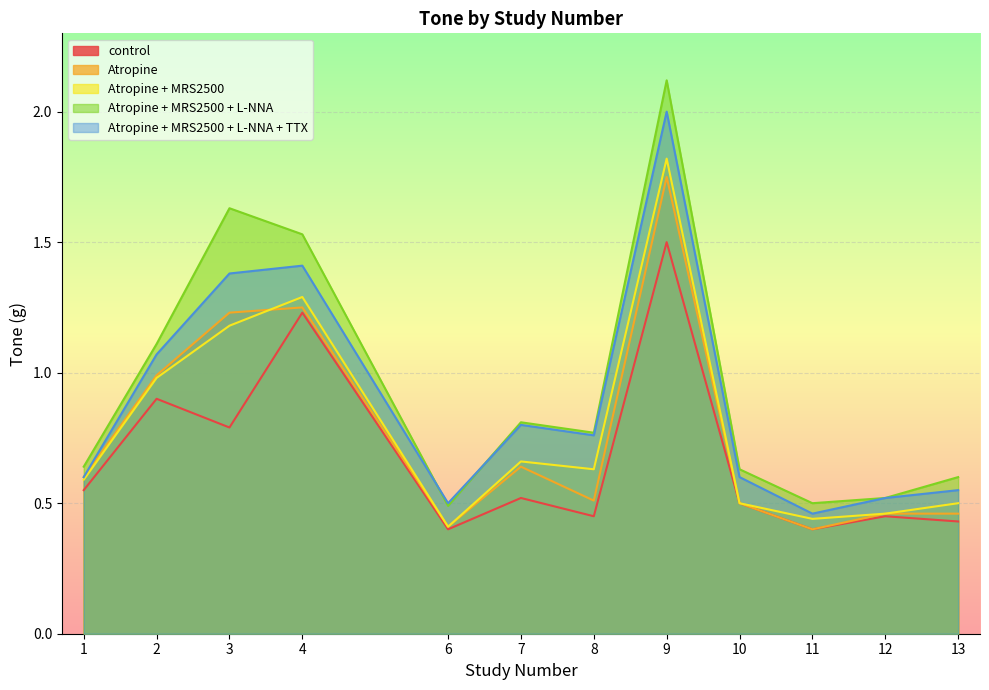

Reading right to left, extract all data points from this chart.

control: 0.4	0.5	0.4	0.5	1.5	0.5	0.5	0.4	1.2	0.8	0.9	0.6
Atropine: 0.5	0.5	0.4	0.5	1.8	0.5	0.6	0.4	1.2	1.2	1.0	0.6
Atropine + MRS2500: 0.5	0.5	0.4	0.5	1.8	0.6	0.7	0.4	1.3	1.2	1.0	0.6
Atropine + MRS2500 + L-NNA: 0.6	0.5	0.5	0.6	2.1	0.8	0.8	0.5	1.5	1.6	1.1	0.6
Atropine + MRS2500 + L-NNA + TTX: 0.6	0.5	0.5	0.6	2.0	0.8	0.8	0.5	1.4	1.4	1.1	0.6